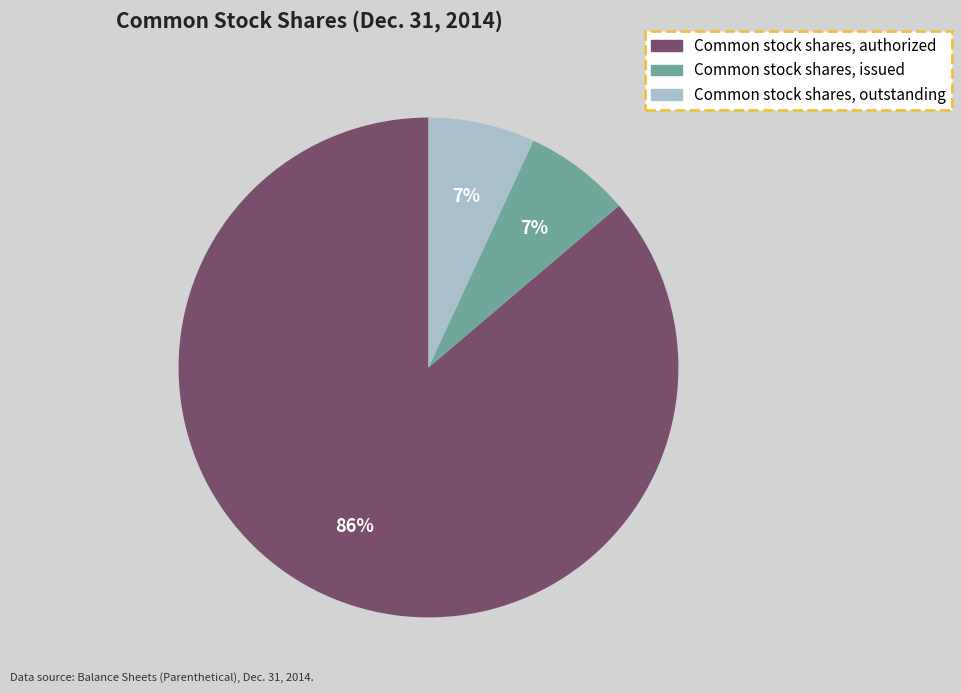

Which category has the biggest portion of the pie?

Common stock shares, authorized